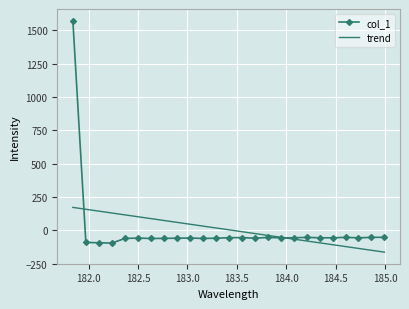

Count the number of data series in this chart.

2